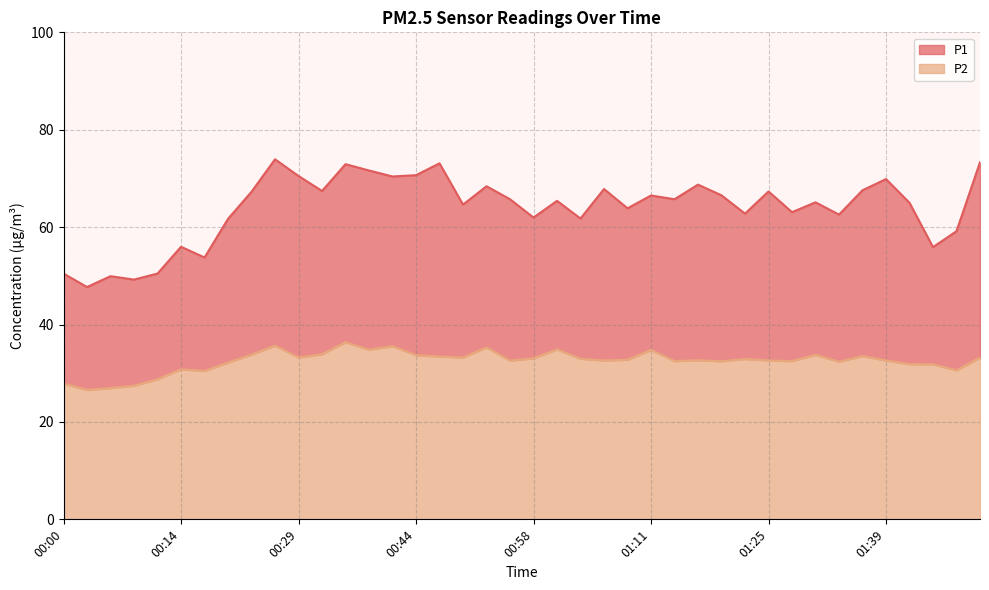

Which series has the largest total across all categories?

P1